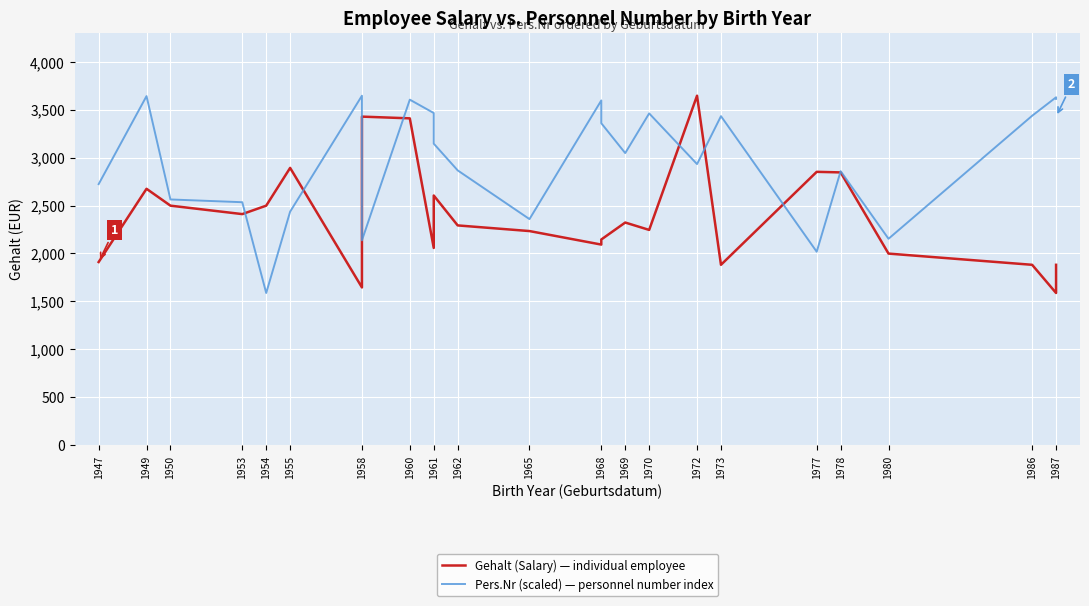

Which series changed the most between 1965 and 1973?

Pers.Nr (scaled) — personnel number index